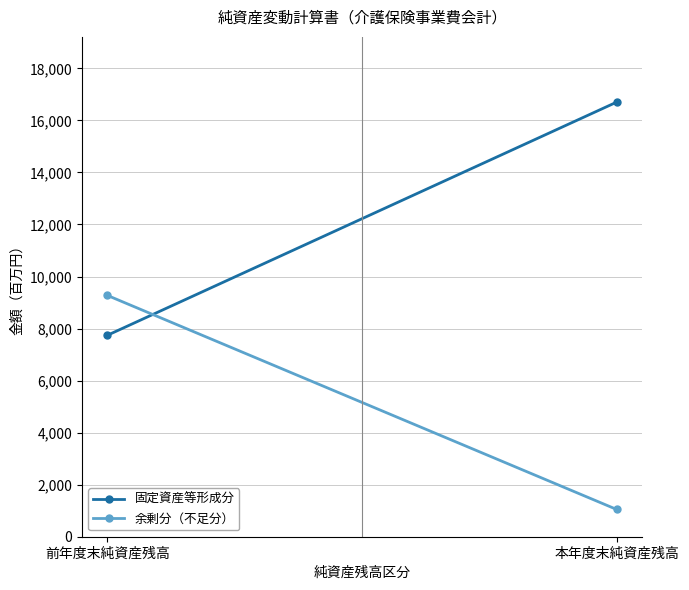

Reading left to right, transcribe all the data shown in this chart.

固定資産等形成分: 7742	16704
余剰分（不足分）: 9274	1047